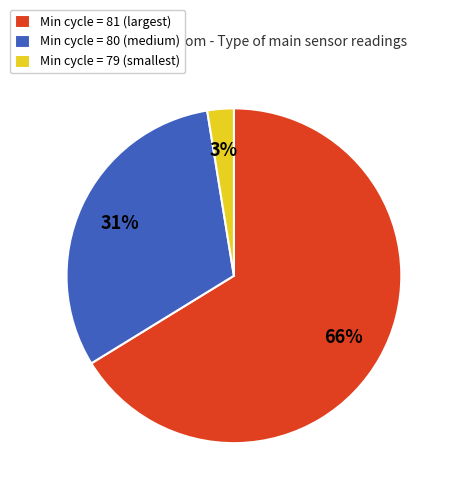

Which has a higher value, Min cycle = 80 (medium) or Min cycle = 79 (smallest)?

Min cycle = 80 (medium)